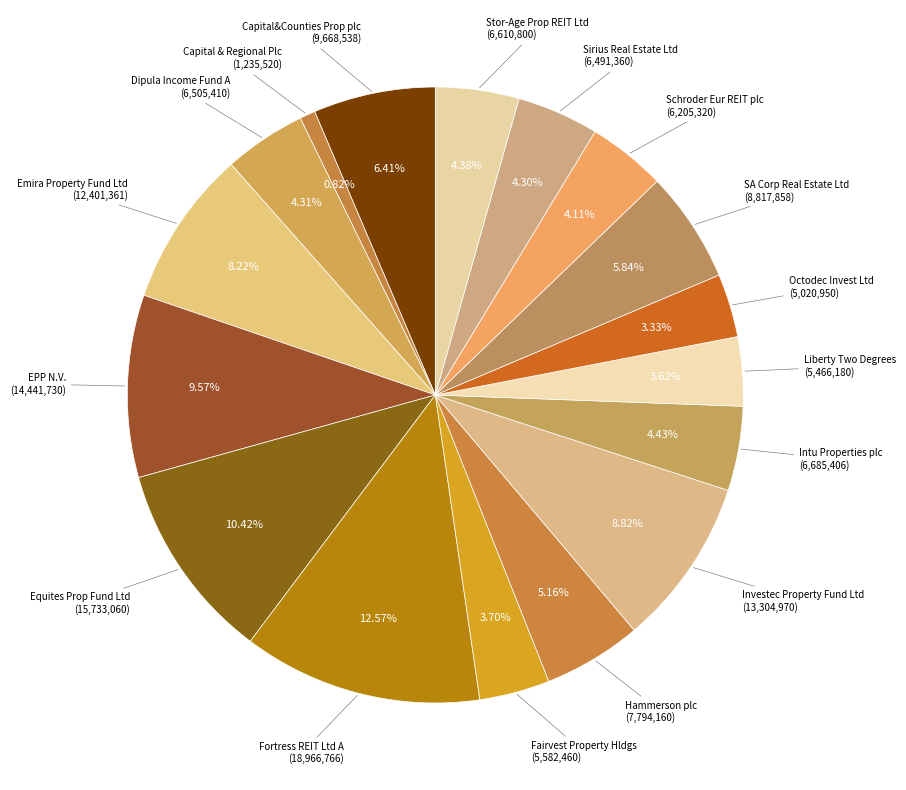

Count the number of slices in the pie.

17